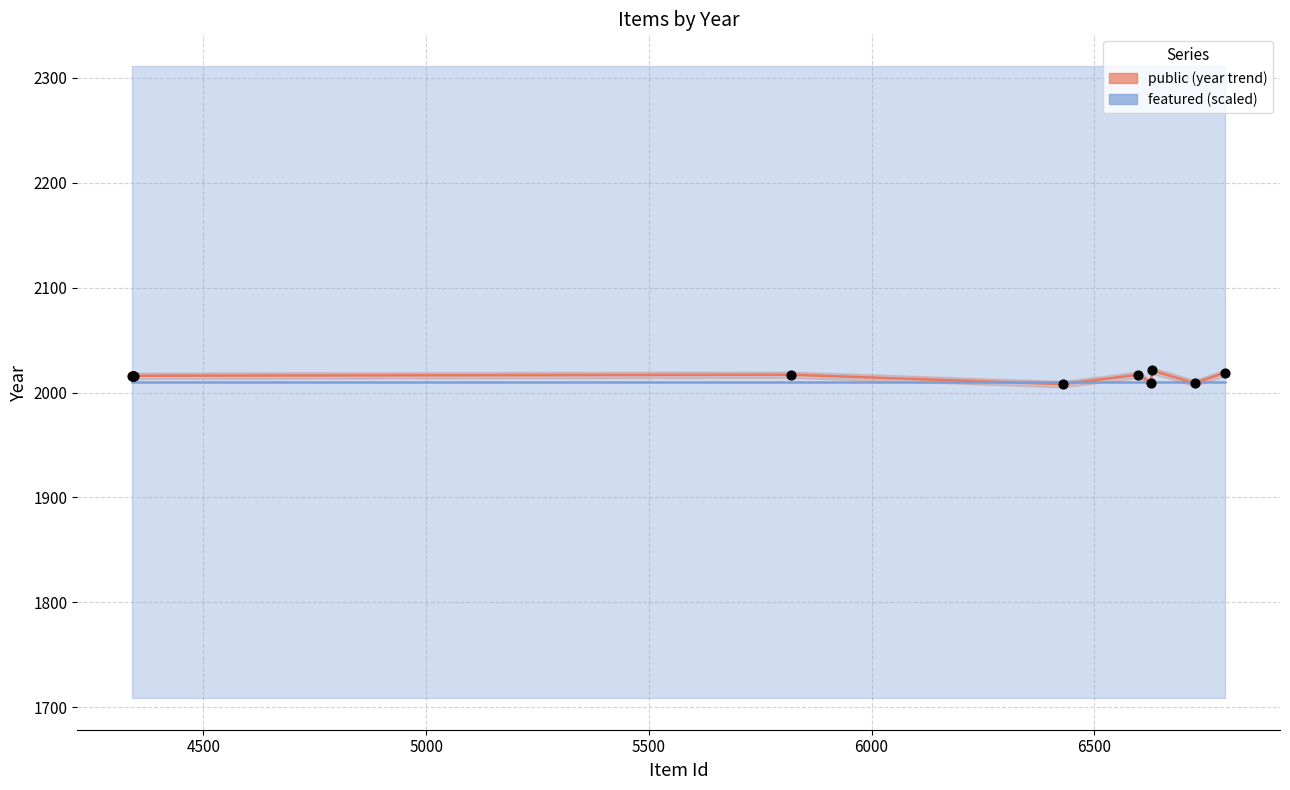

What are all the series names shown in the legend?

public (year trend), featured (scaled)